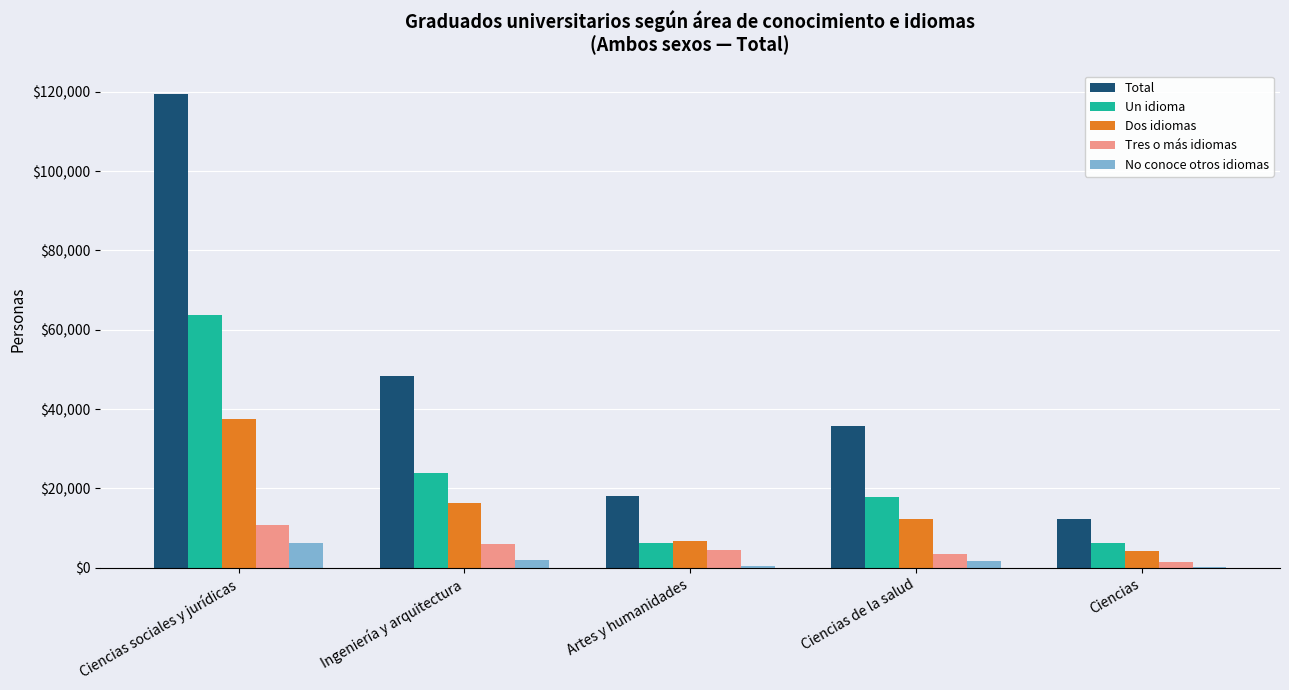

What is the sum of all Un idioma values?

118041